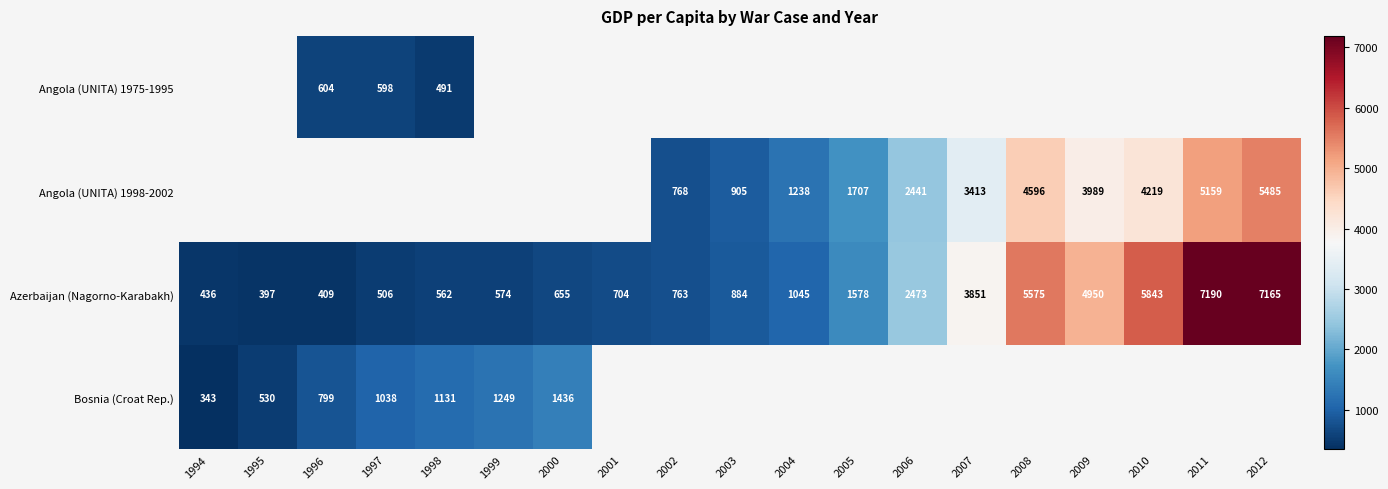

What is the minimum value shown in the chart?

343.0